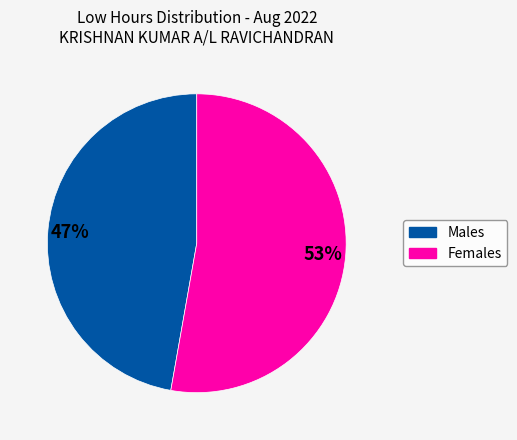

To the nearest percent, what is the difference between the largest and smallest slice percentages?

6%